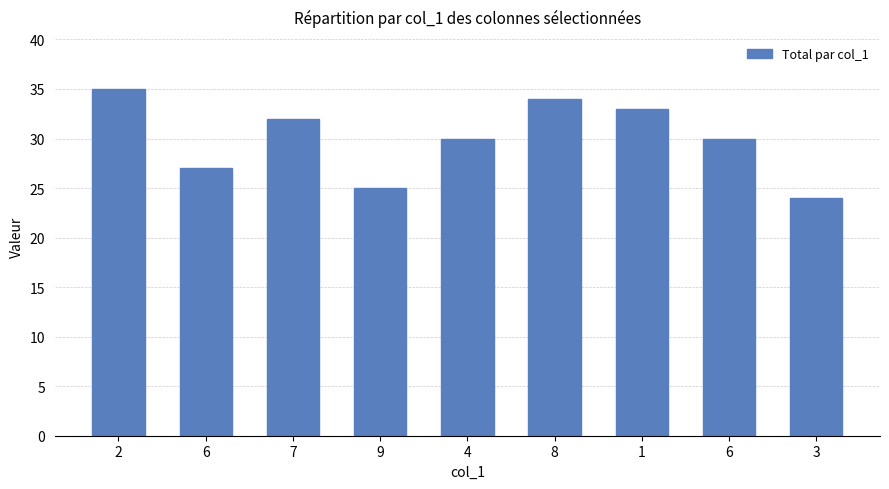

Are the bars horizontal?

No